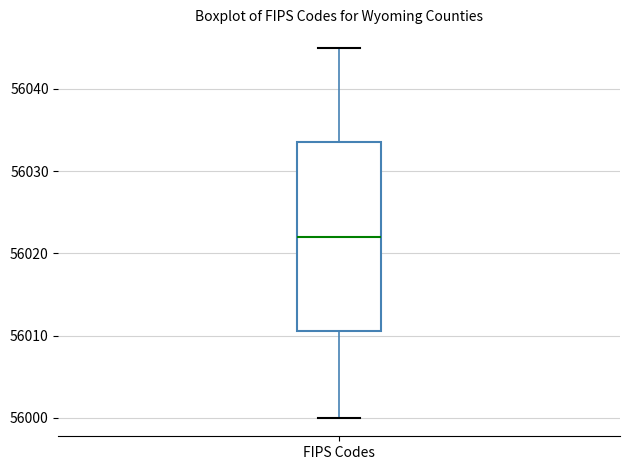

Where is the upper edge of the box for FIPS Codes on the y-axis? The values are not printed on the chart, so give them approximately, as read against the axis.

56034